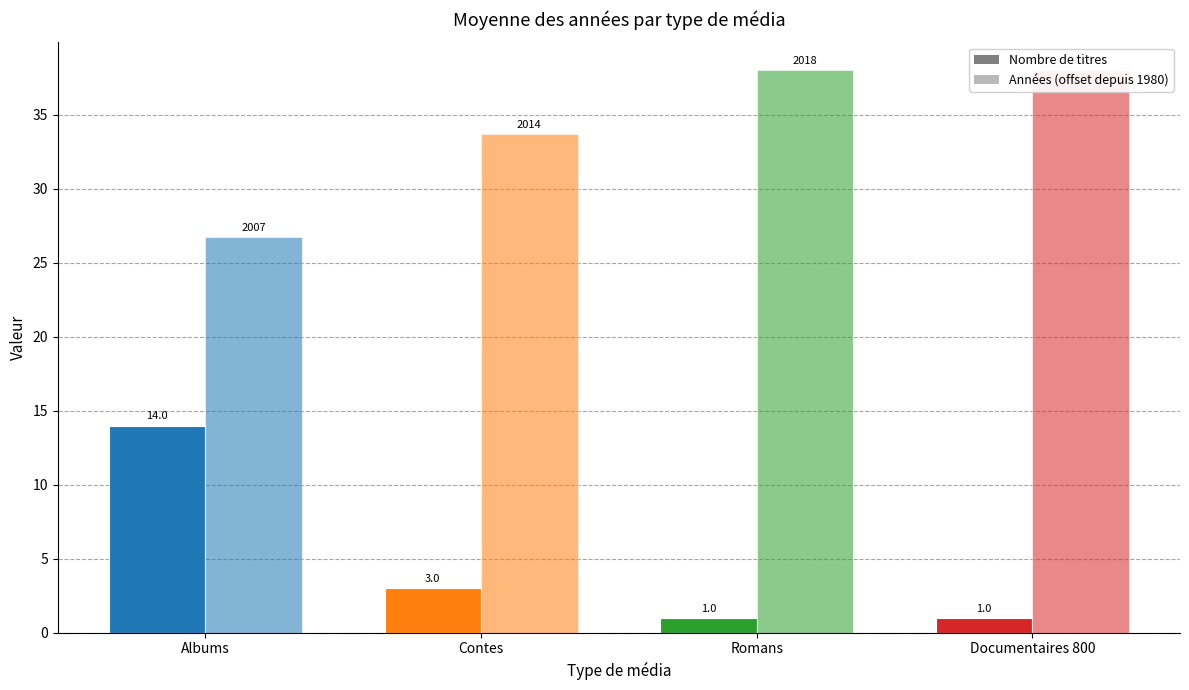

Count the number of categories in the chart.

4